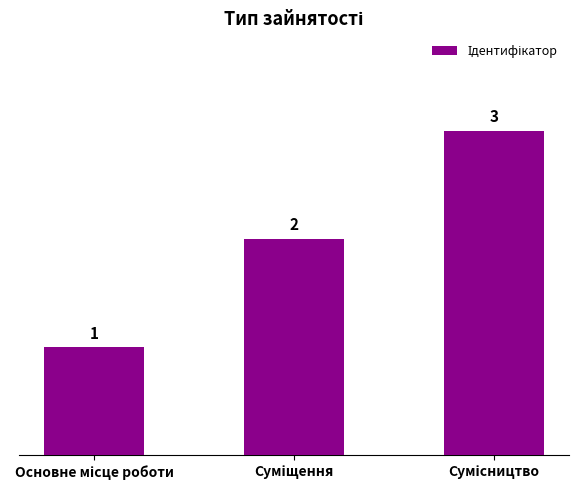

What is the maximum value shown in the chart?

3